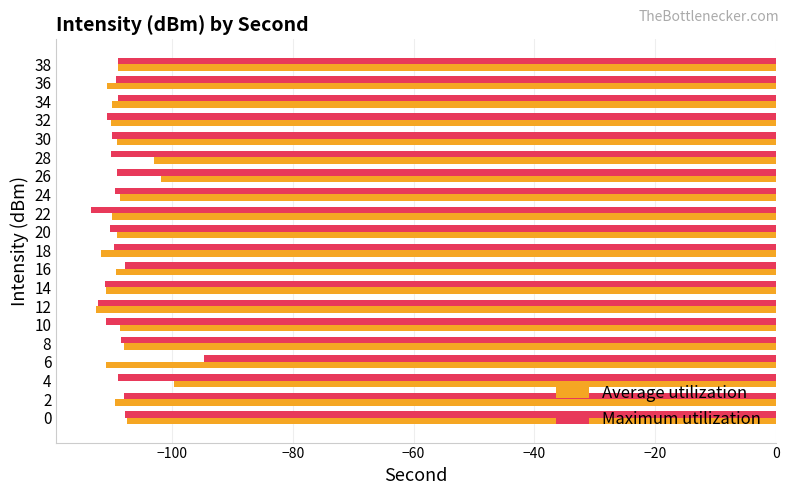

Count the number of categories in the chart.

20